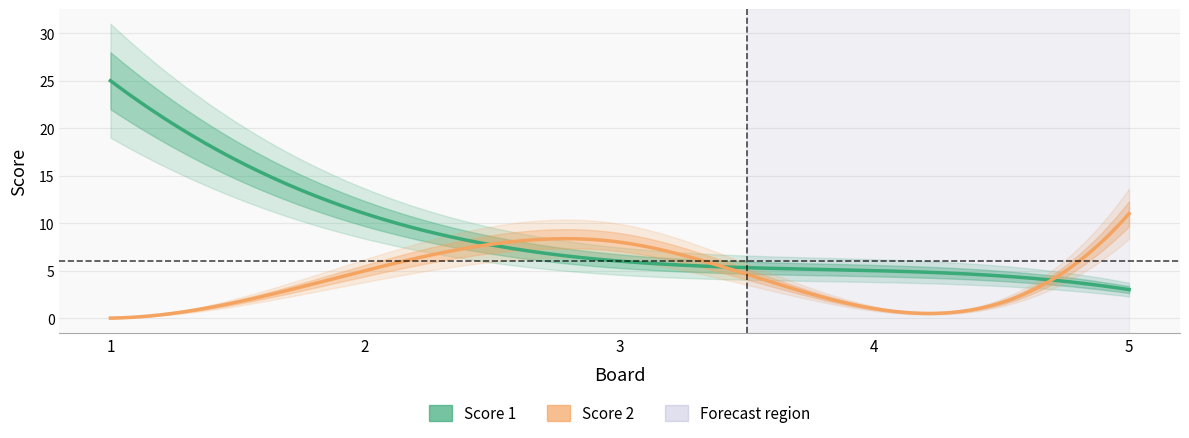

What are all the series names shown in the legend?

Score 1, Score 2